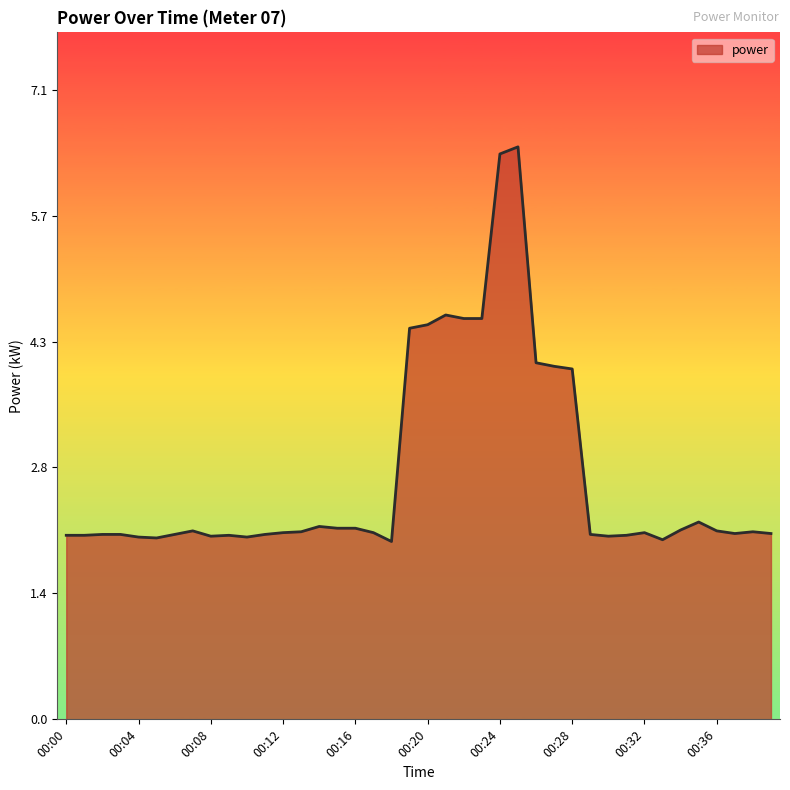

How many lines are shown in the chart?

1